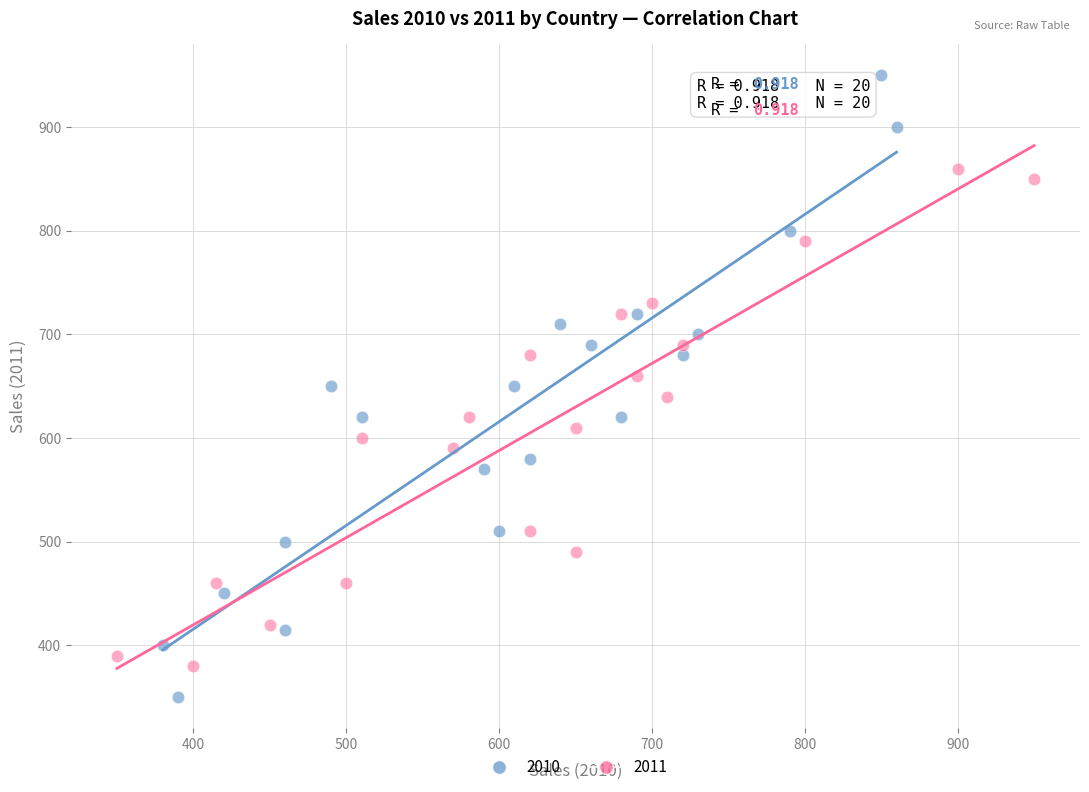

Which series contains the highest Y value?

2010